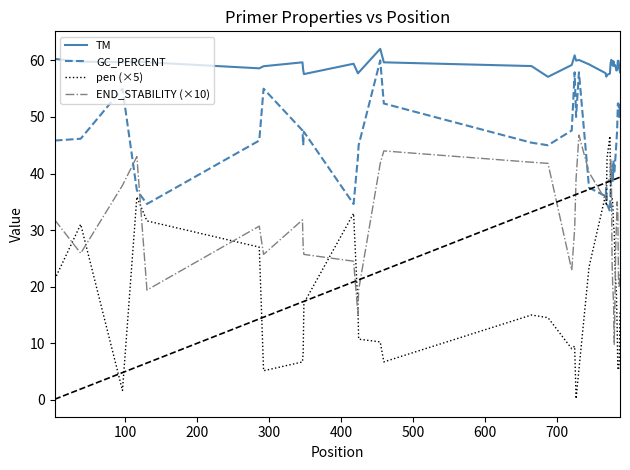

What is the highest value of the END_STABILITY (×10) series?

46.8